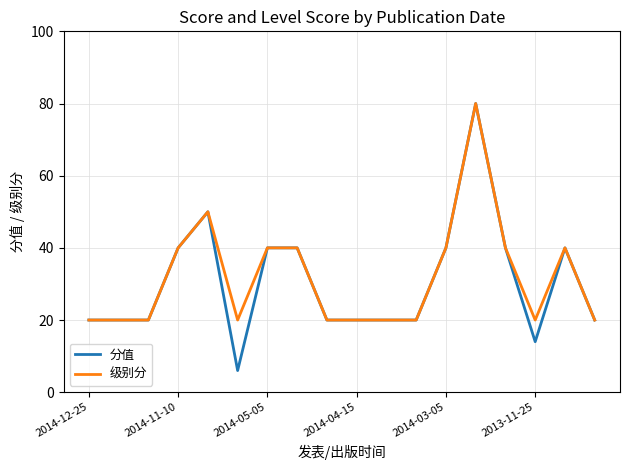

Does the chart display data point markers on the line(s)?

No